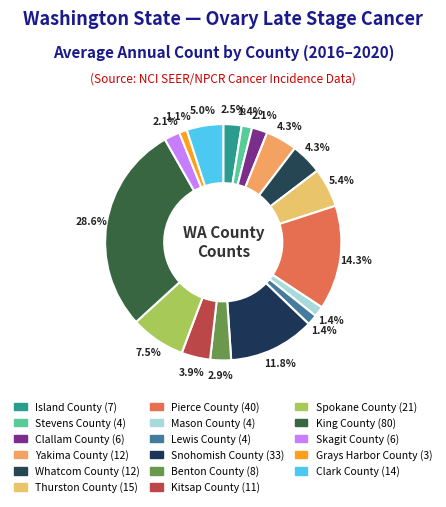

To the nearest percent, what portion does King County represent?

29%